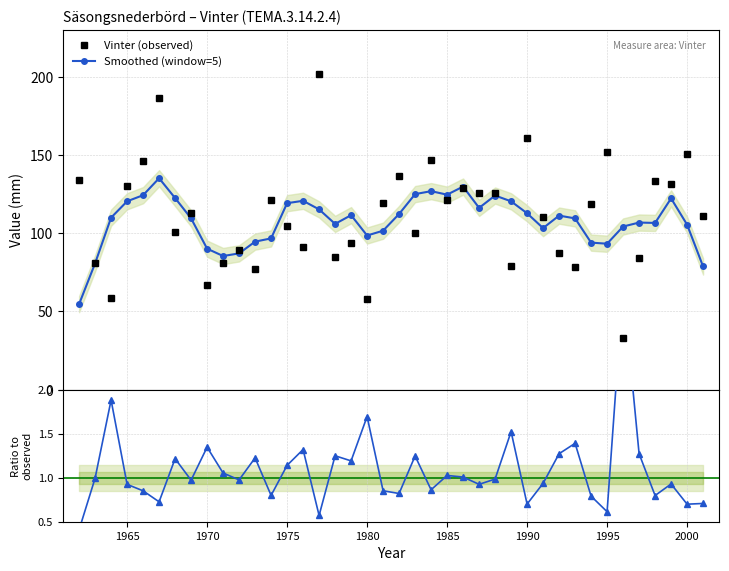

True or false: Smoothed / Observed and Smoothed (window=5) cross at least once.

False